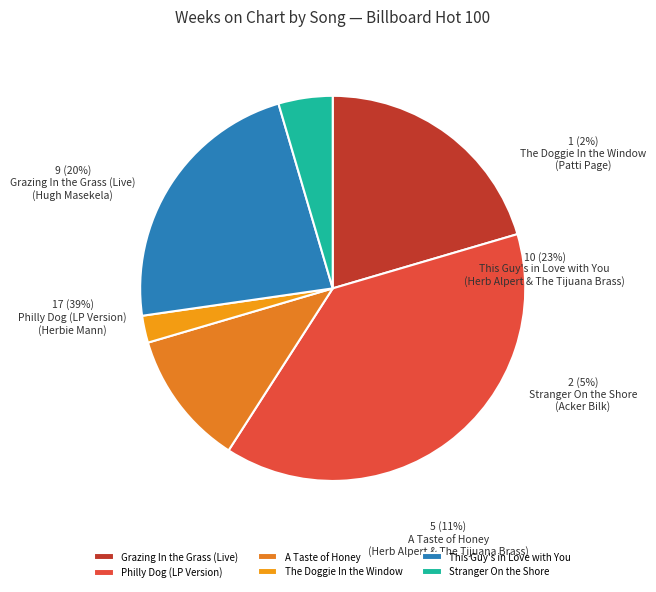

What portion of the pie excludes The Doggie In the Window
(Patti Page)?

97.7%